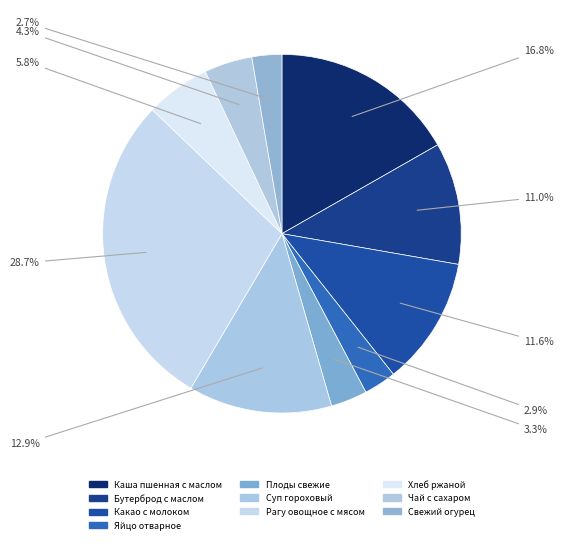

Is it true that Какао с молоком is 12% of the pie?

True